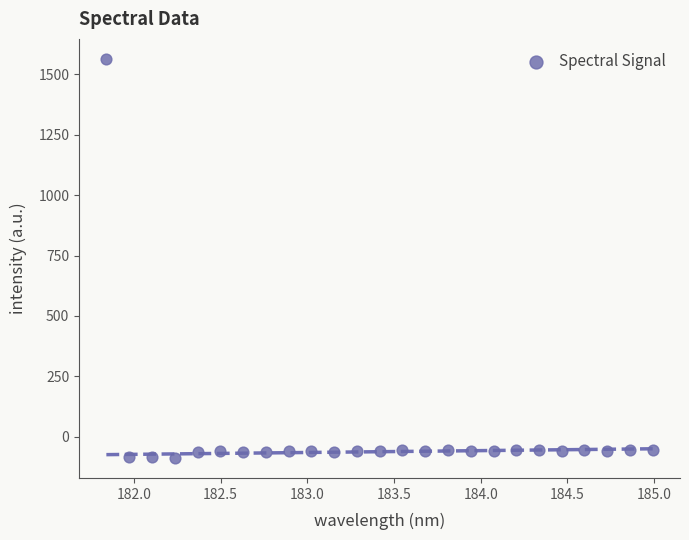

What is the range of X values (max minus min)?

3.1